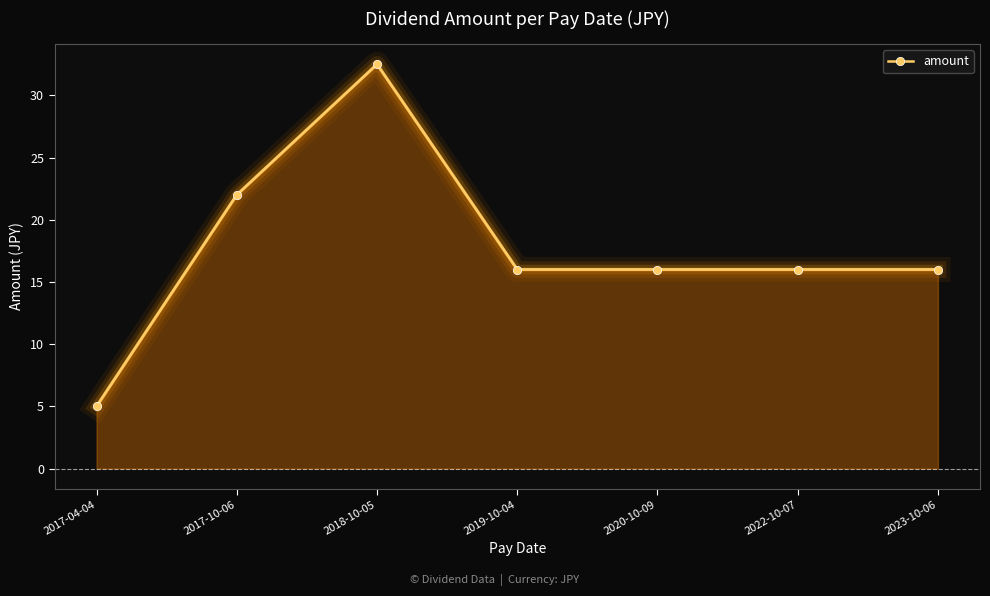

The value at 2017-04-04 is 2.6. True or false?

False